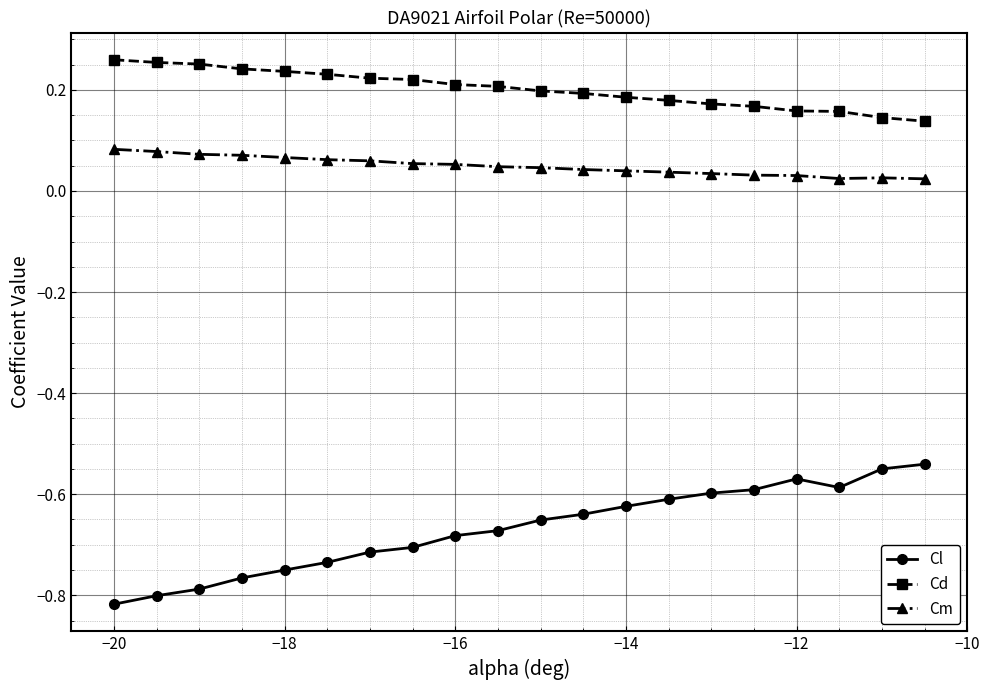

True or false: Cm has more than 0 interior local peaks.

True